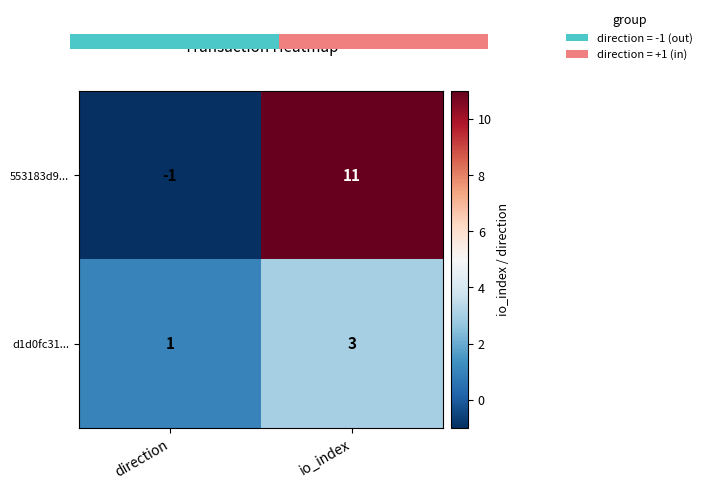

Is the value of d1d0fc31... at io_index greater than the value of 553183d9... at direction?

Yes